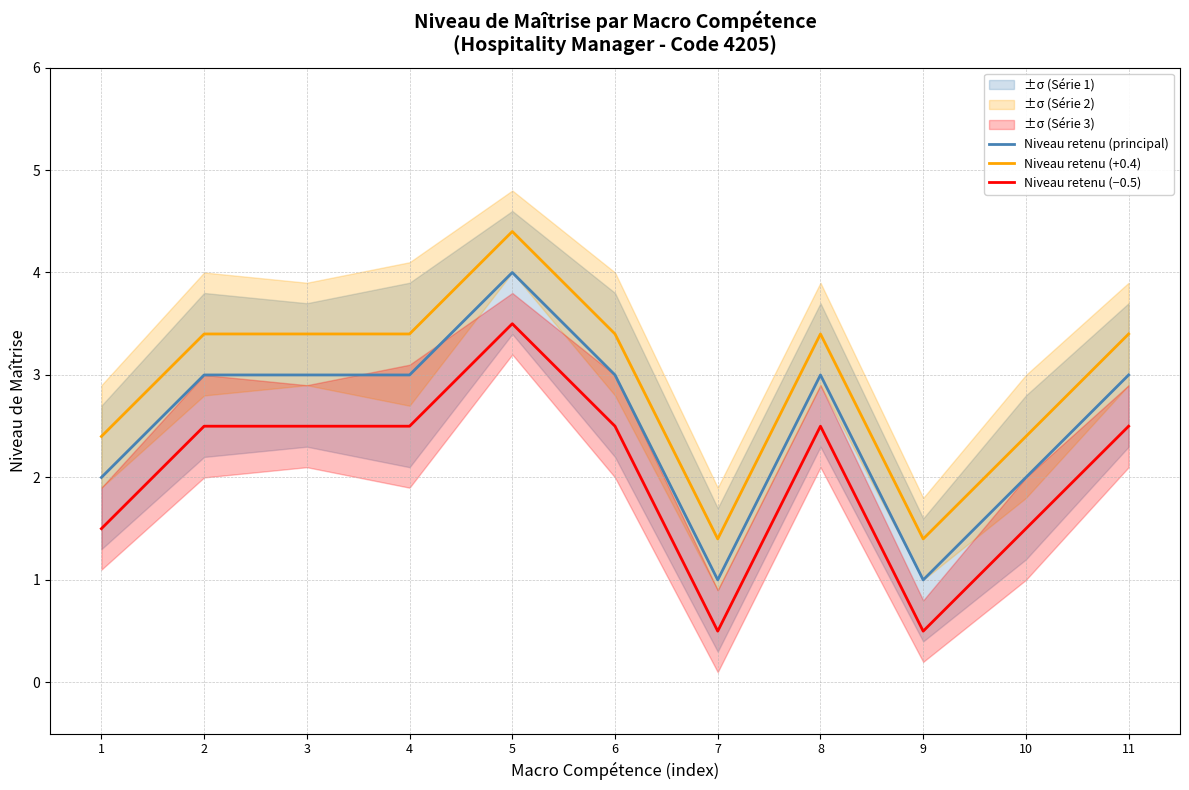

What is the maximum value for Niveau retenu (−0.5)?

3.5